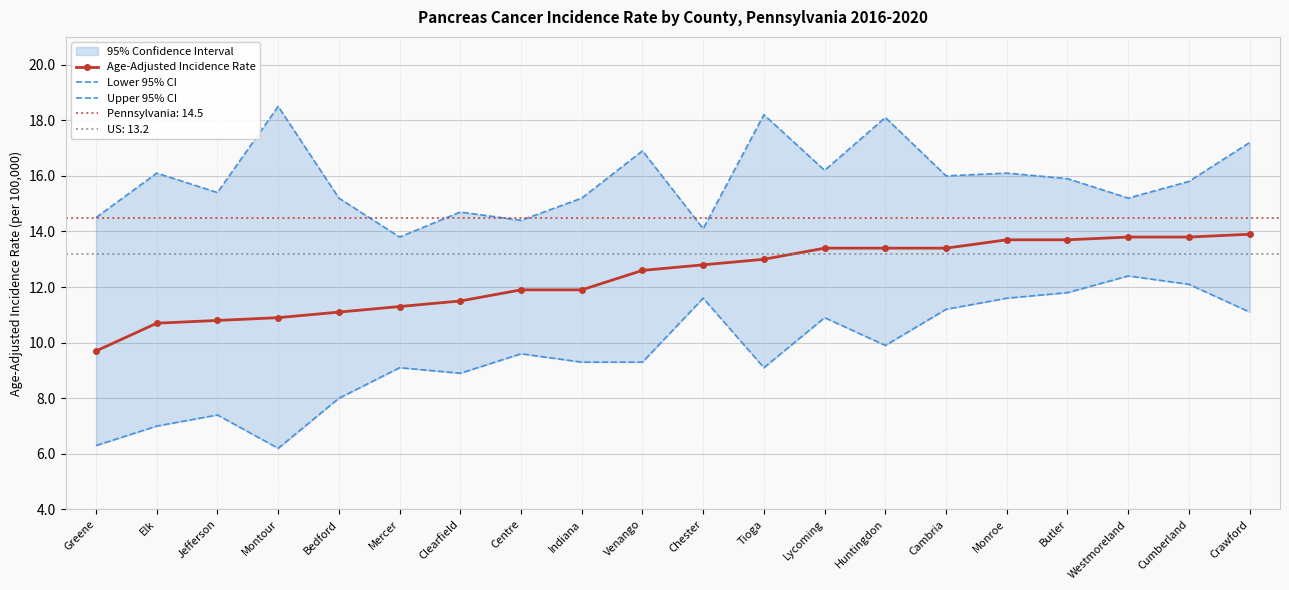

Rank the series by their maximum value, from lowest to highest.

Lower 95% CI, Age-Adjusted Incidence Rate, Upper 95% CI